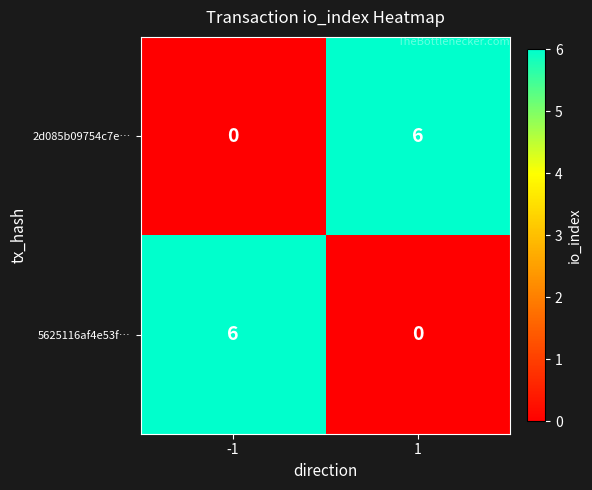

How many distinct data groups are displayed?

2